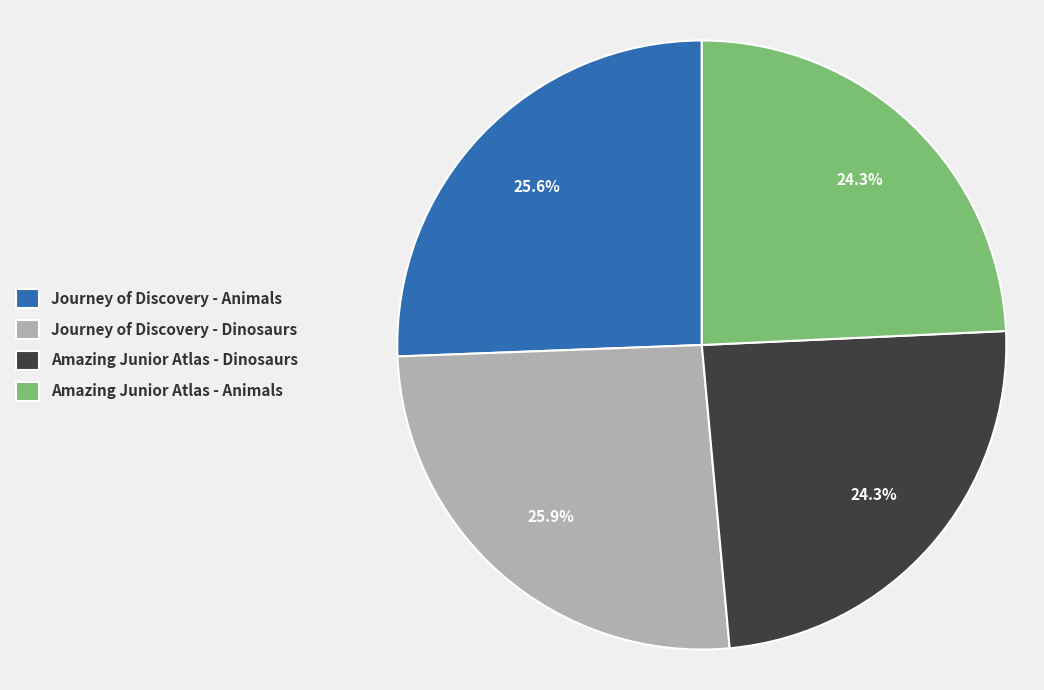

Count the number of slices in the pie.

4